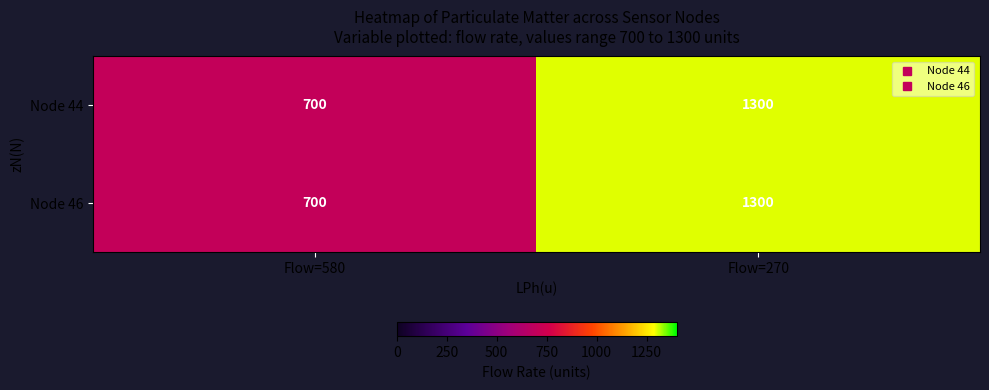

Which category has the lowest value in the Node 46 series?

Flow=580